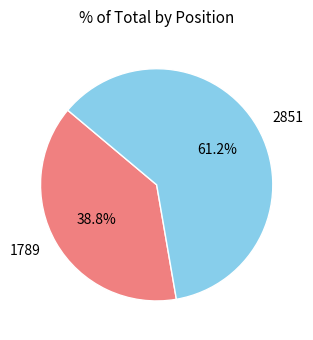

The 2851 slice represents 61% of the pie. True or false?

True